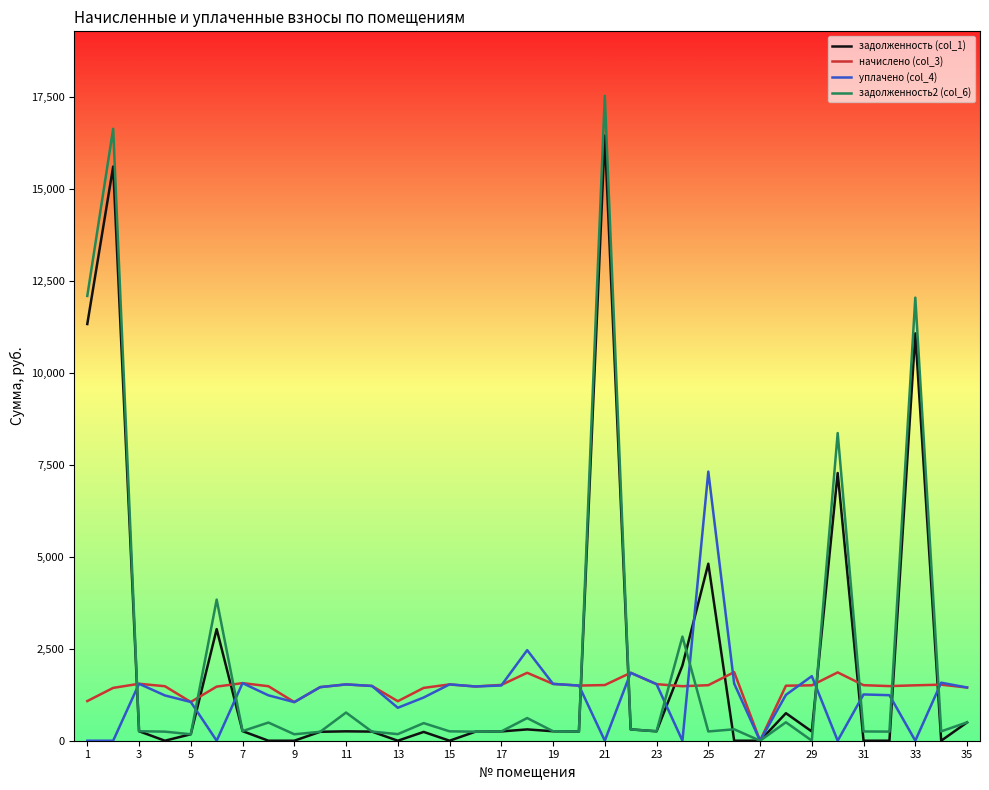

True or false: задолженность2 (col_6) has more than 0 interior local peaks.

True